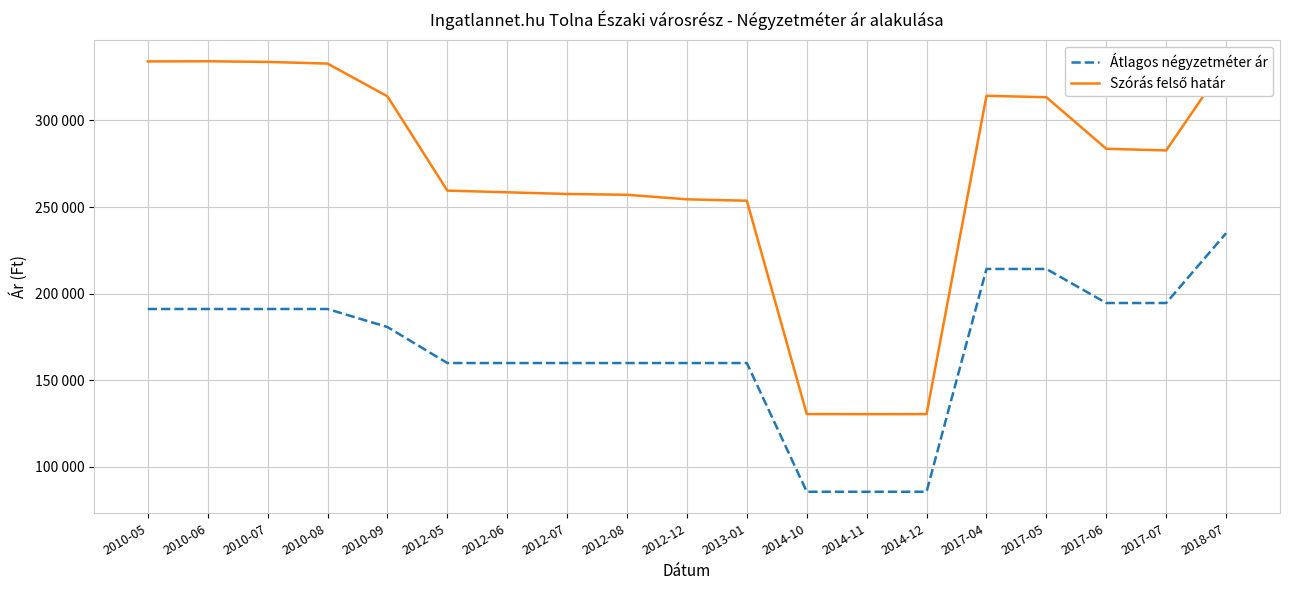

Is this an area chart (filled region under the line)?

No